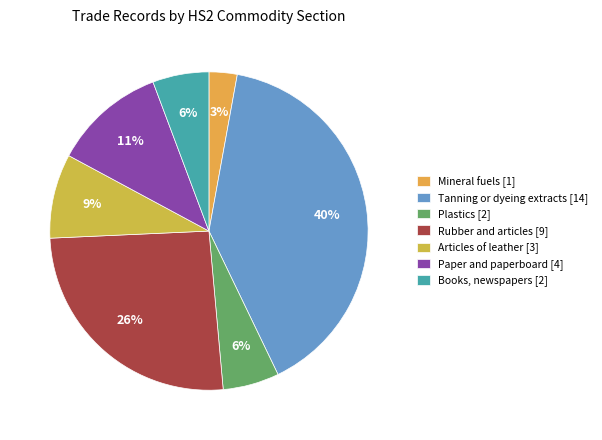

How many segments does this pie chart have?

7